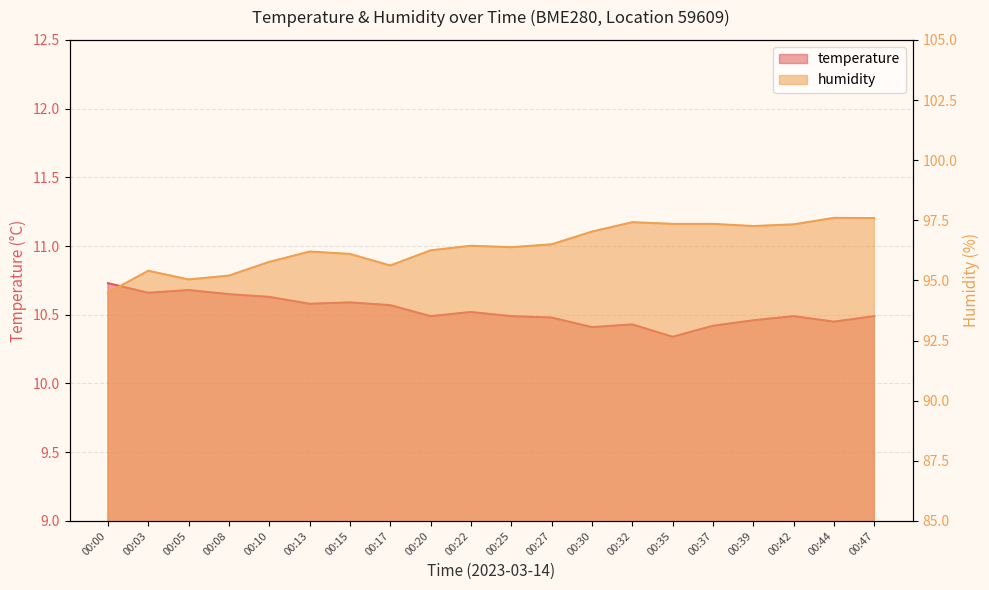

Rank the series by their average value, from lowest to highest.

temperature, humidity